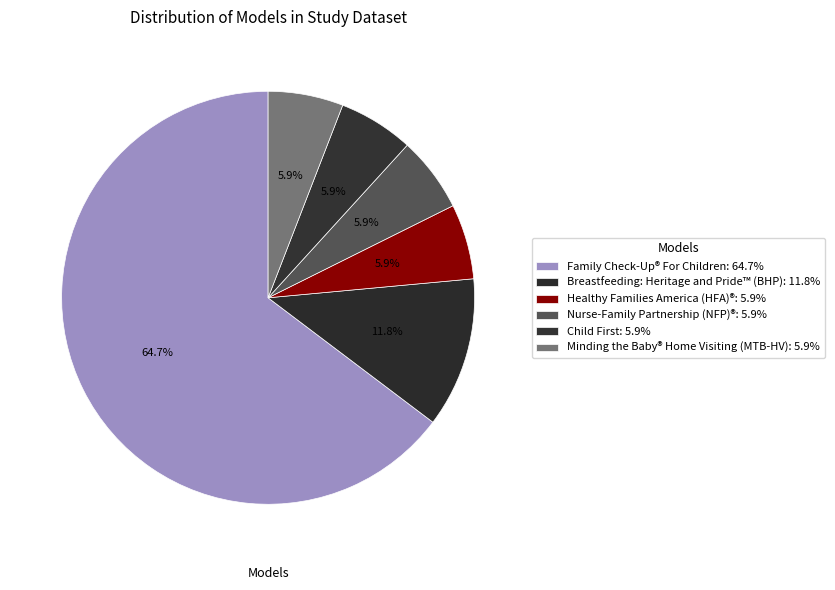

How many slices are in this pie chart?

6